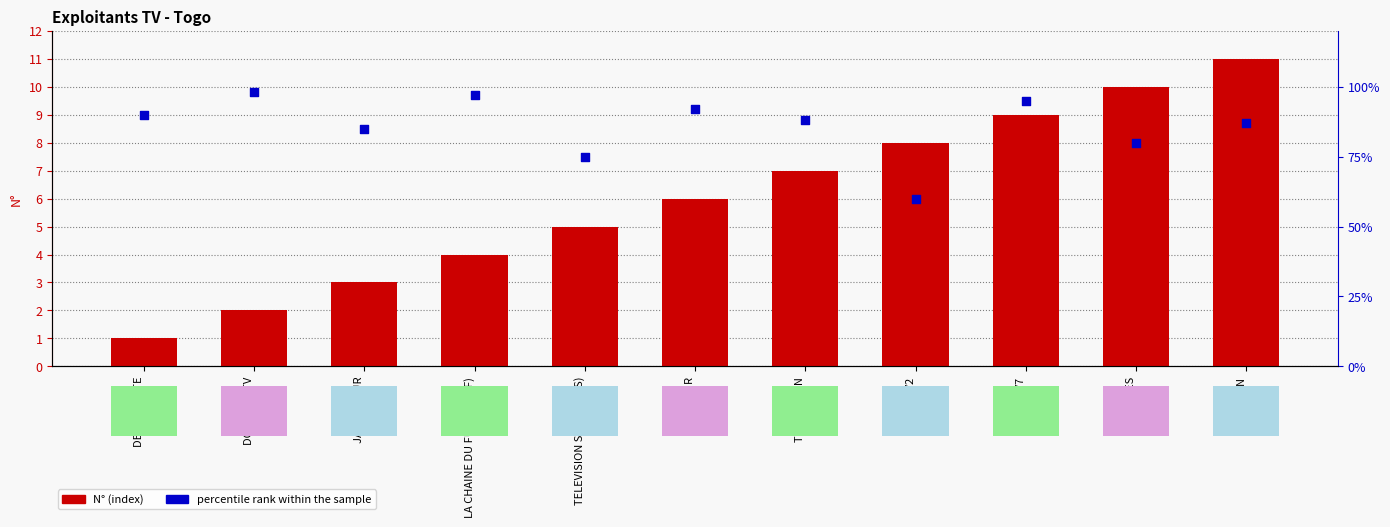

At which category is the sum across all series the highest?

TV7